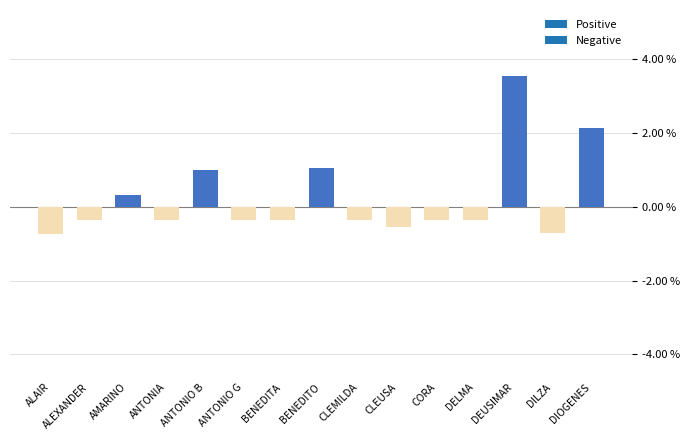

What is the value of the 2nd bar from the left?

-37.3